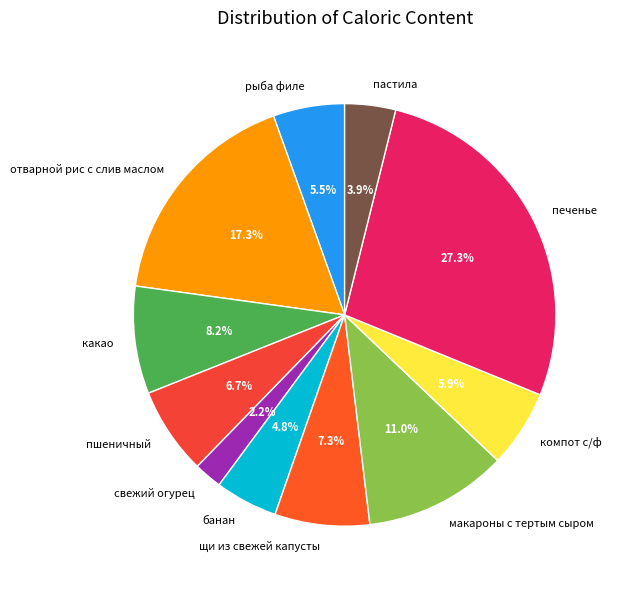

Which has a higher value, отварной рис с слив маслом or какао?

отварной рис с слив маслом